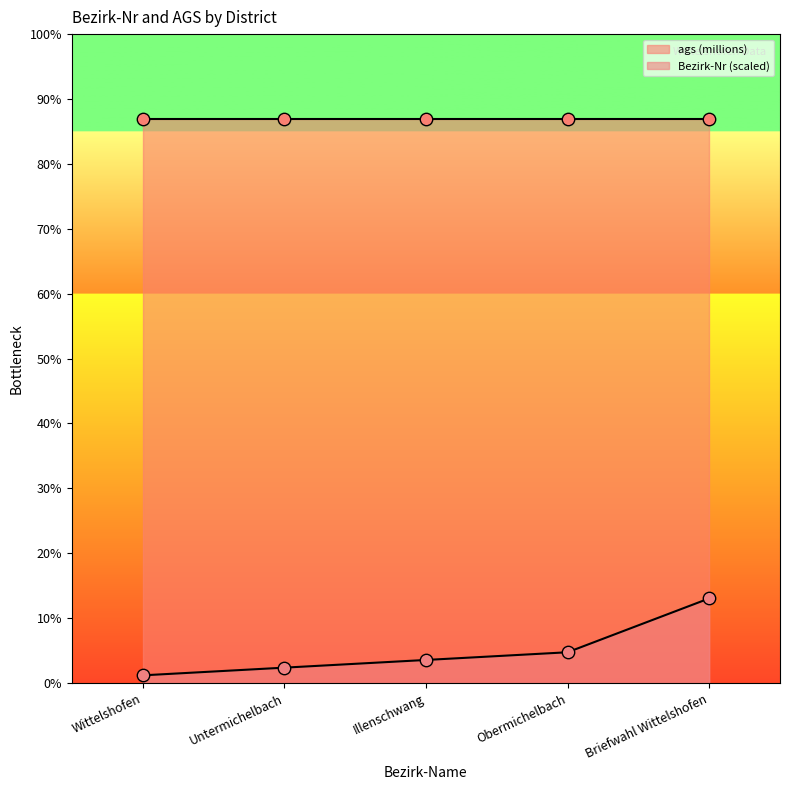

What is the change in value from Obermichelbach to Briefwahl Wittelshofen?

+0.9